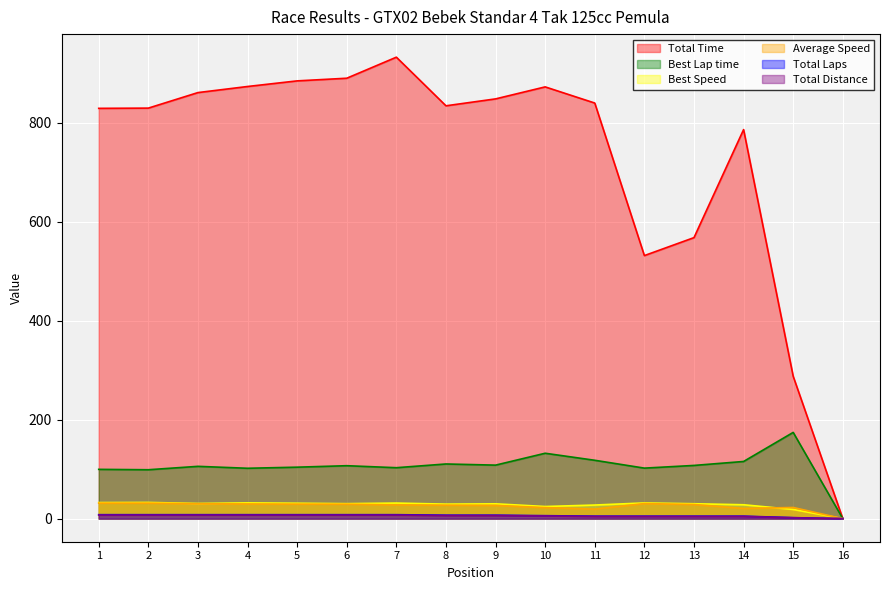

True or false: Total Distance has a value of 7.2 at 3.

True